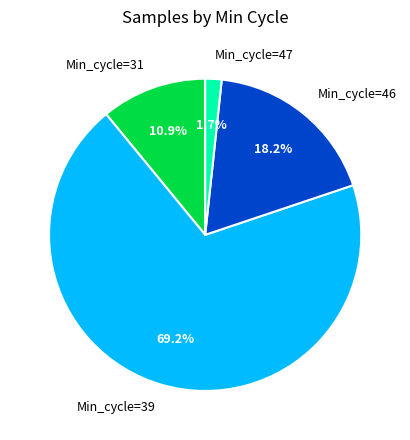

Is the sum of Min_cycle=47 and Min_cycle=31 greater than half?

No